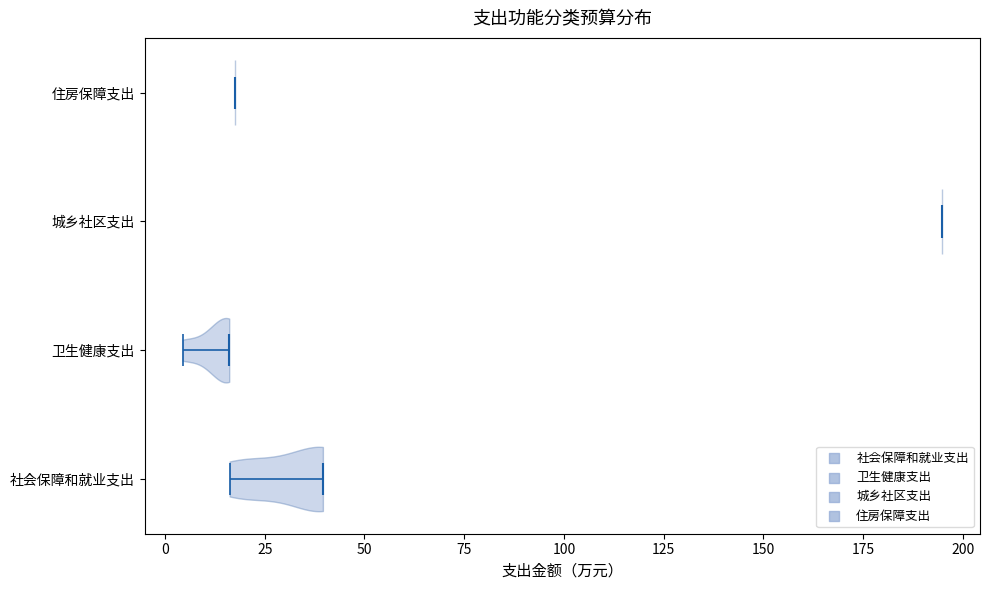

Which violin has the furthest to the right median line?

城乡社区支出